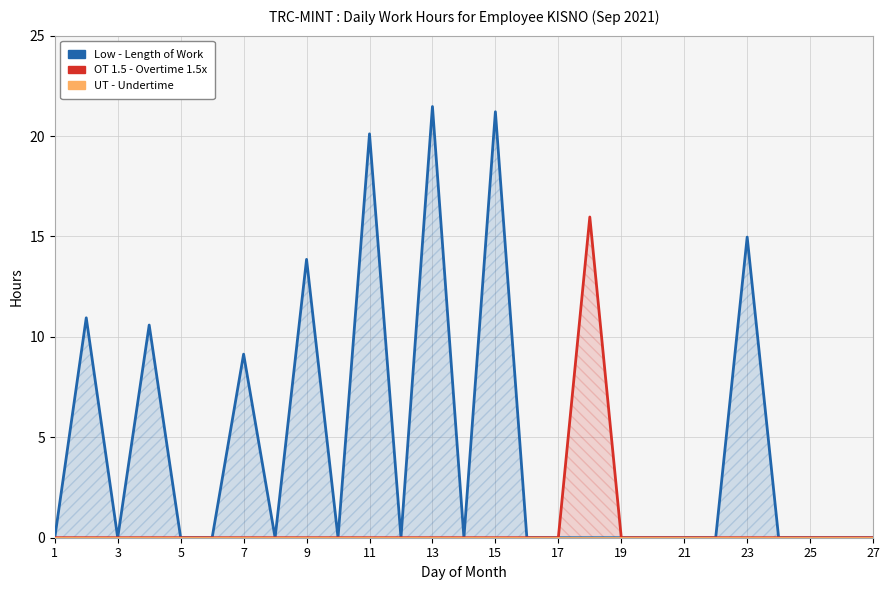

Reading left to right, transcribe all the data shown in this chart.

Low: 0.0	10.9	0.0	10.6	0.0	0.0	9.1	0.0	13.9	0.0	20.1	0.0	21.5	0.0	21.2	0.0	0.0	0.0	0.0	0.0	0.0	0.0	15.0	0.0	0.0	0.0	0.0
OT 1.5: 0.0	0.0	0.0	0.0	0.0	0.0	0.0	0.0	0.0	0.0	0.0	0.0	0.0	0.0	0.0	0.0	0.0	16.0	0.0	0.0	0.0	0.0	0.0	0.0	0.0	0.0	0.0
UT: 0.0	0.0	0.0	0.0	0.0	0.0	0.0	0.0	0.0	0.0	0.0	0.0	0.0	0.0	0.0	0.0	0.0	0.0	0.0	0.0	0.0	0.0	0.0	0.0	0.0	0.0	0.0